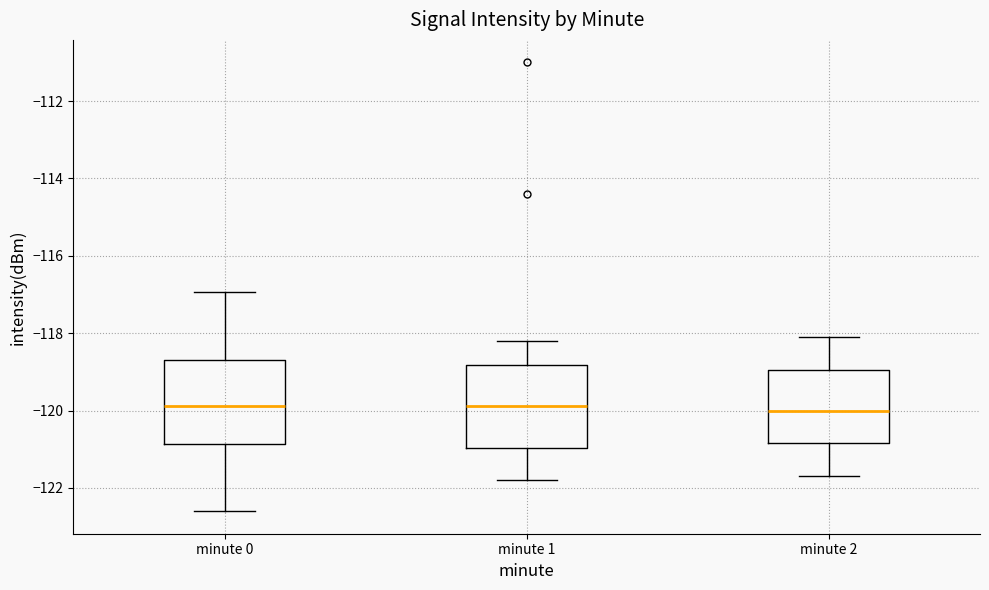

Where does the median line of the box for minute 0 sit on the y-axis? The values are not printed on the chart, so give them approximately, as read against the axis.

-119.8